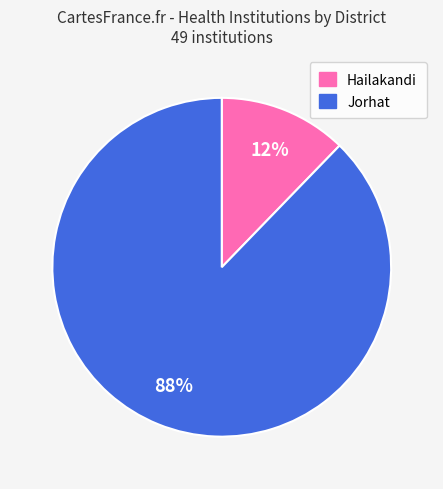

Between Hailakandi and Jorhat, which is larger?

Jorhat